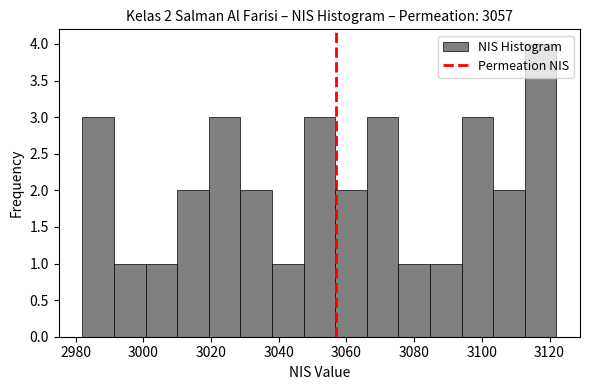

Over which range of the x-axis is the bar tallest?

3112 to 3122